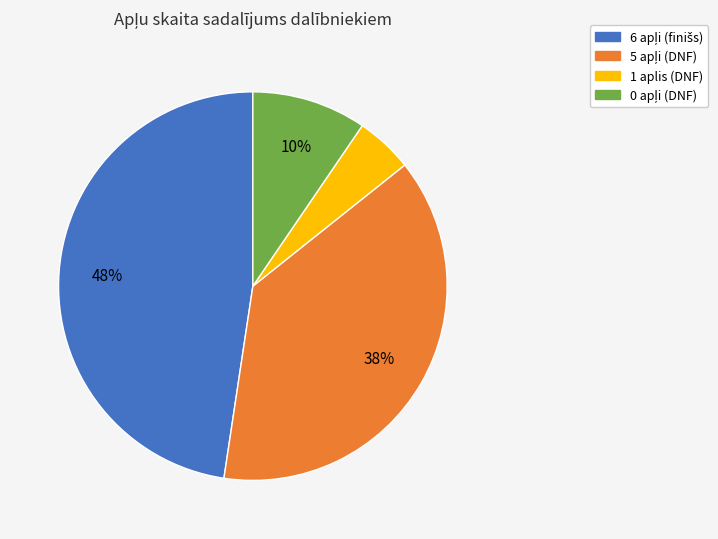

To the nearest percent, what is the average slice percentage?

25%